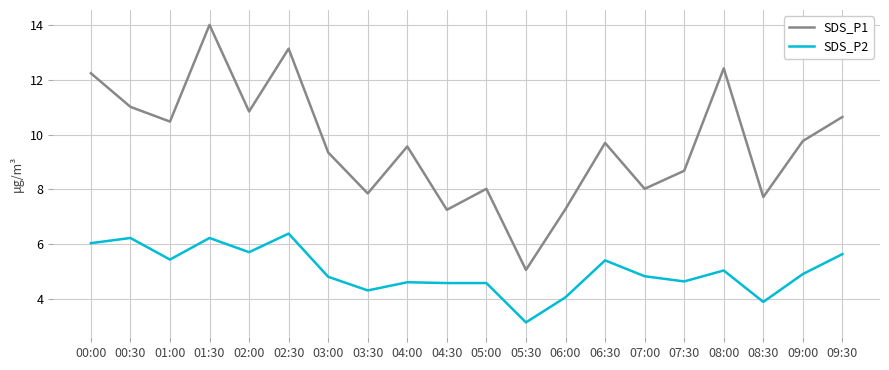

Is the value of SDS_P1 at 08:30 greater than the value of SDS_P2 at 07:30?

Yes